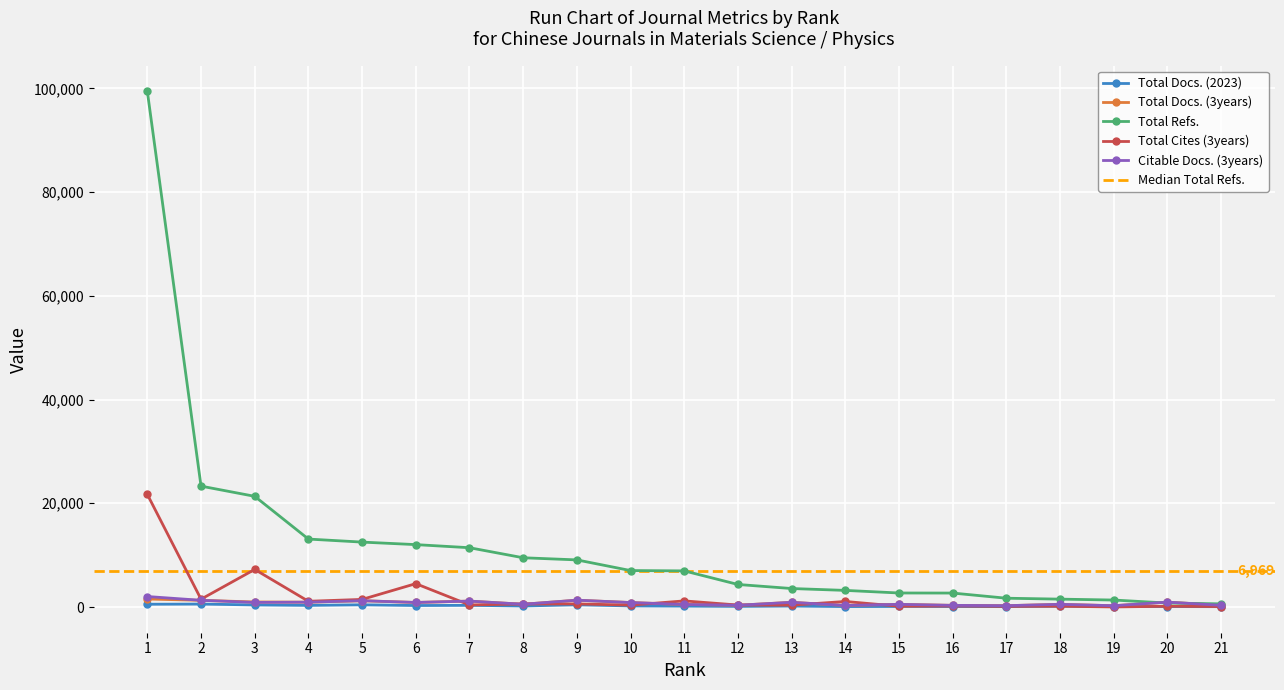

How many interior local peaks does the Citable Docs. (3years) series have?

7